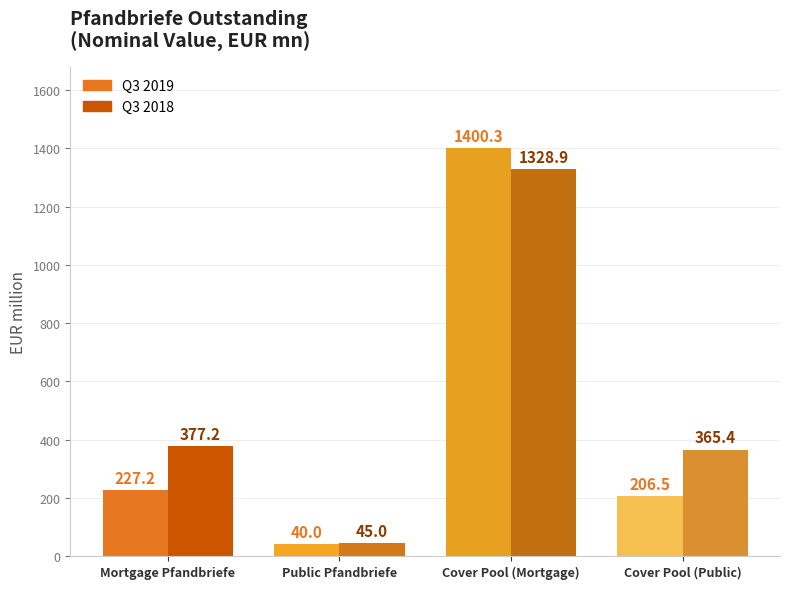

At which category is the sum across all series the highest?

Cover Pool (Mortgage)